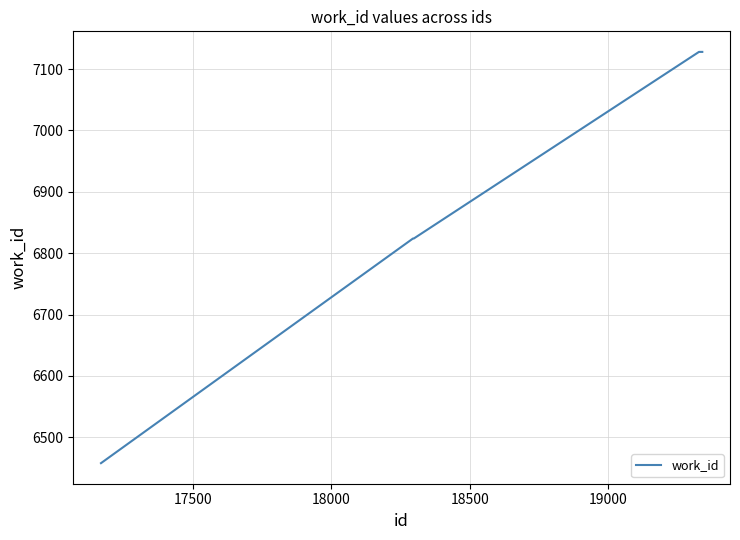

What is the greatest value displayed?

7128